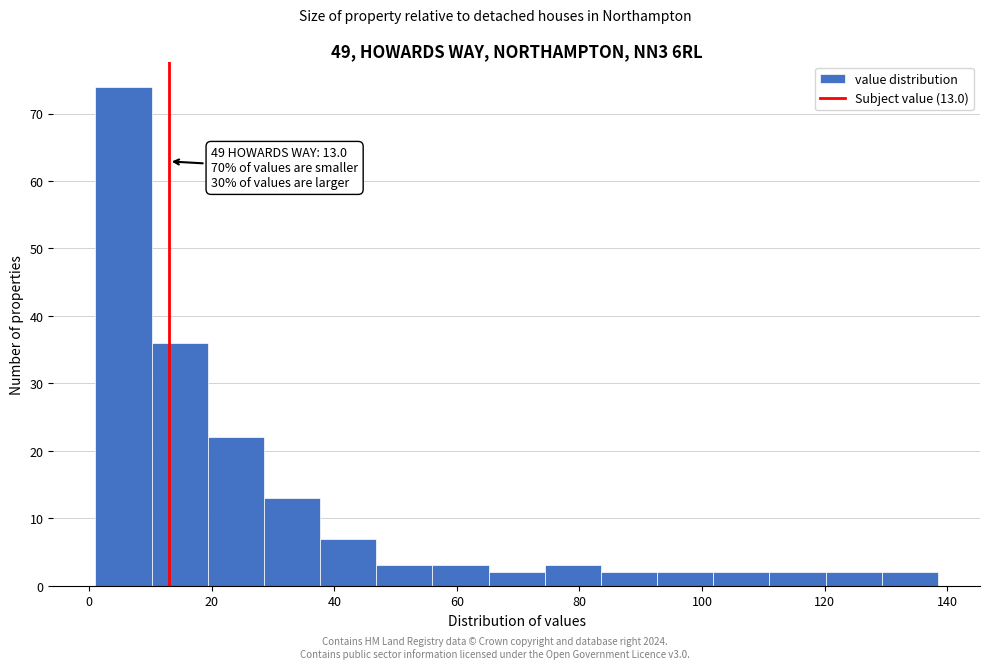

Over which range of the x-axis is the bar tallest?

2 to 10